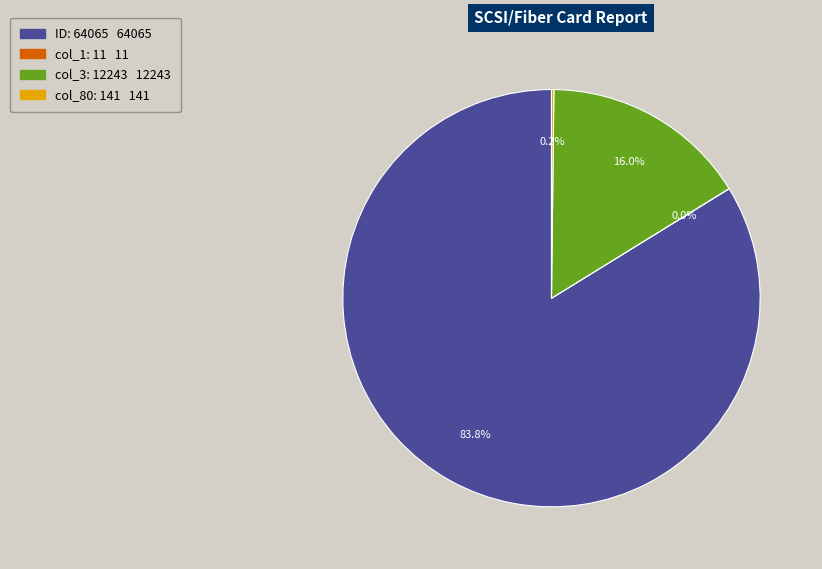

Is there a majority slice in this chart?

Yes